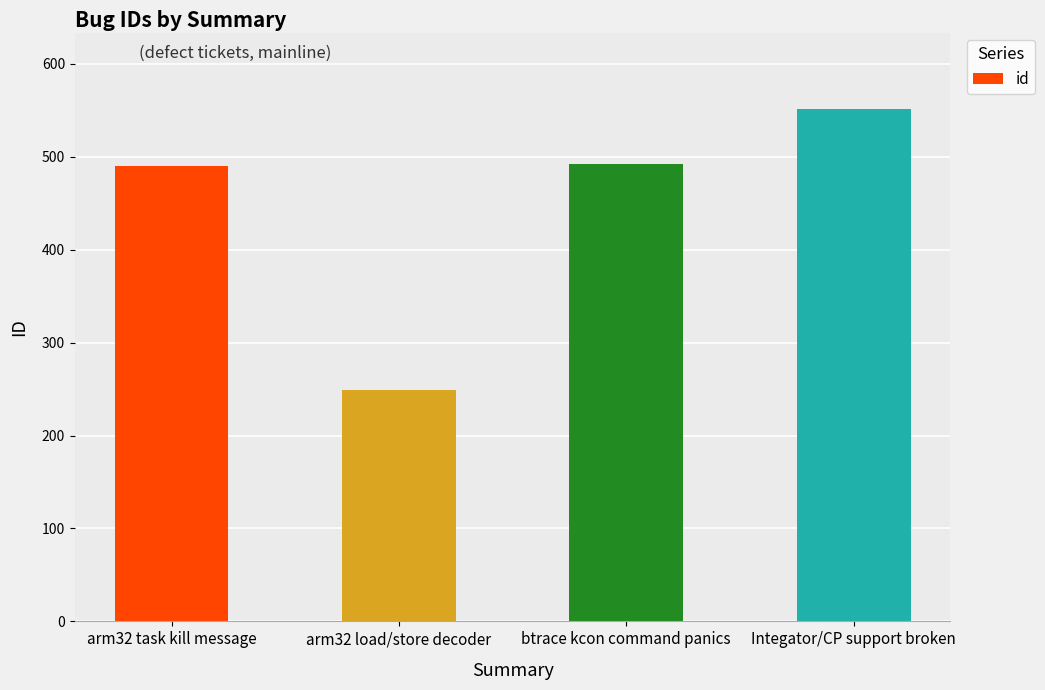

Count the number of data series in this chart.

1